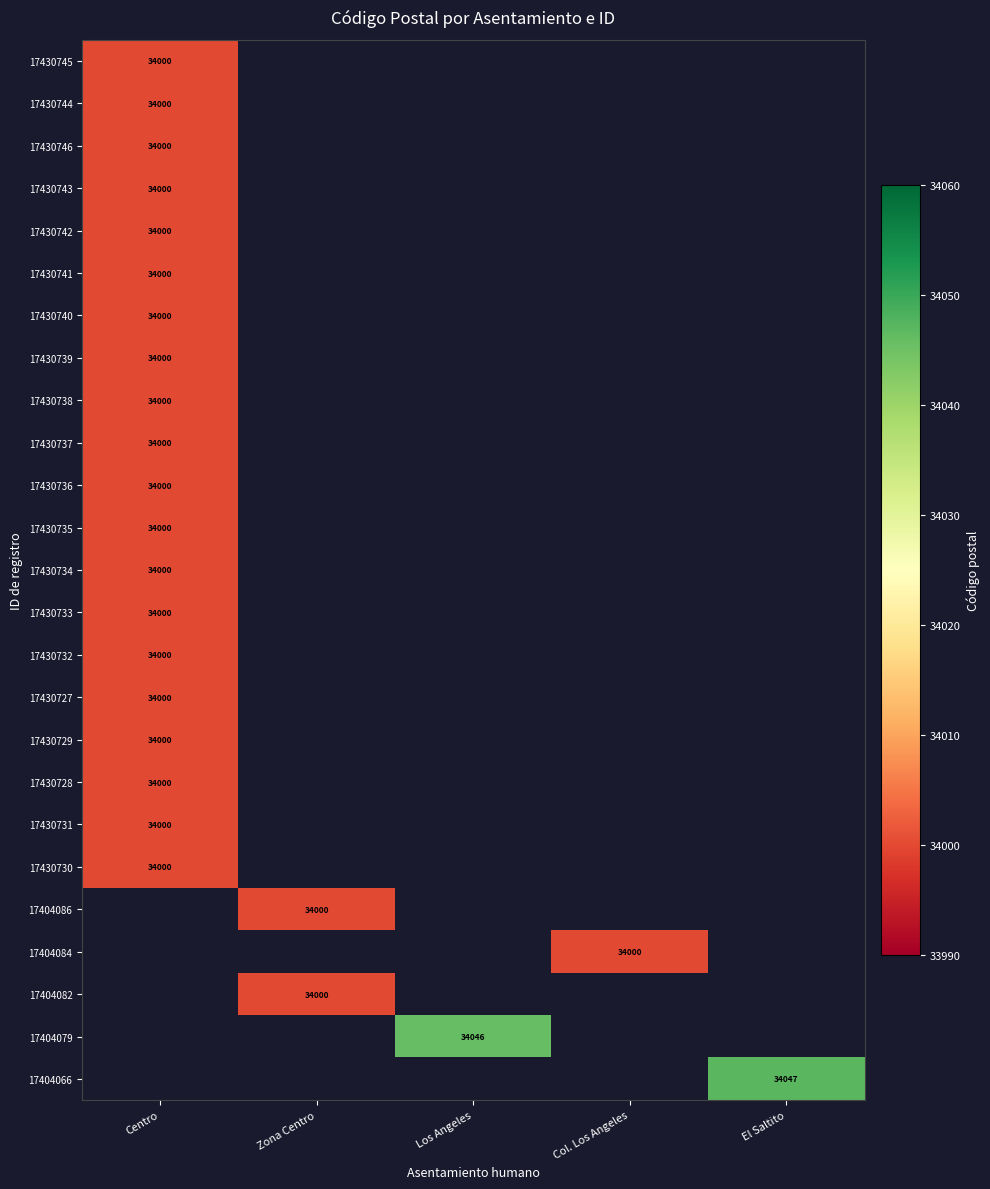

Is it true that 17404066 equals 18267 at El Saltito?

False